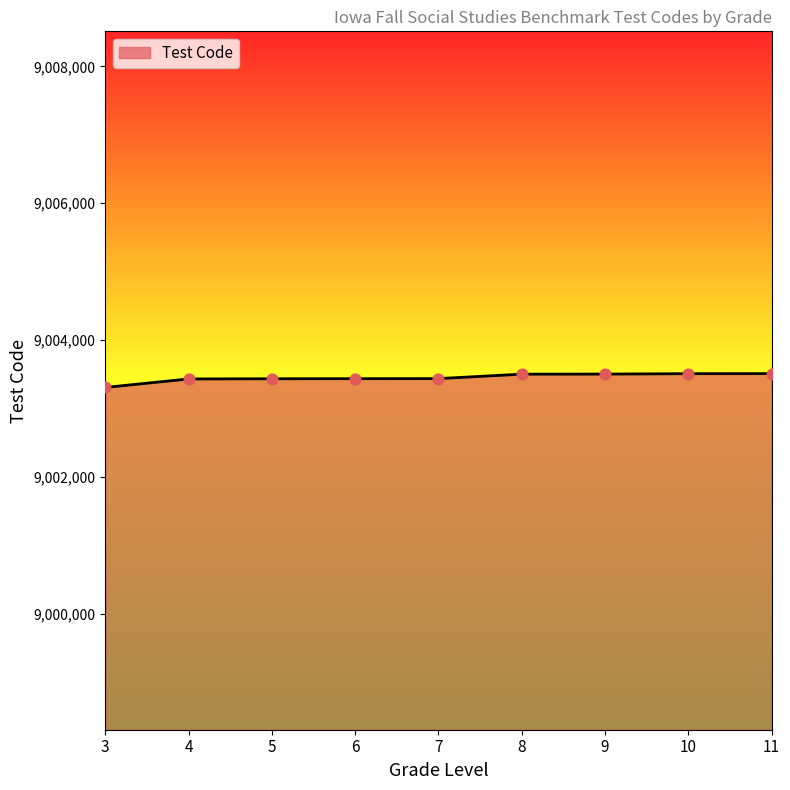

Which has a higher value, 10 or 3?

10